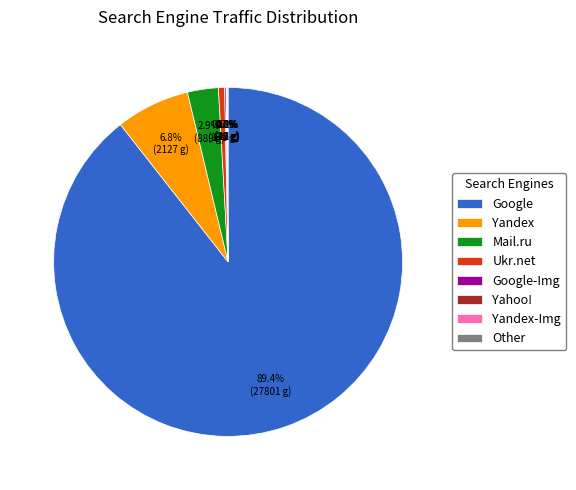

Is there a majority slice in this chart?

Yes